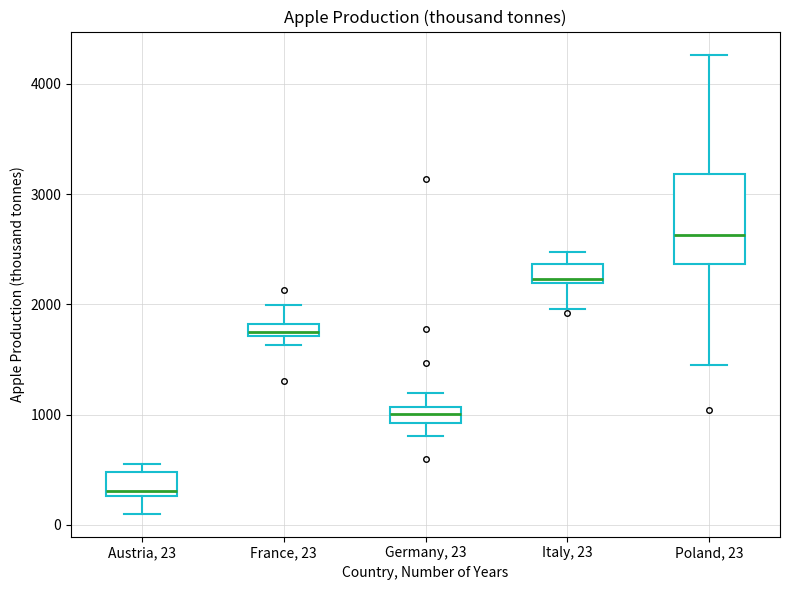

Which box has the lowest median line?

Austria, 23